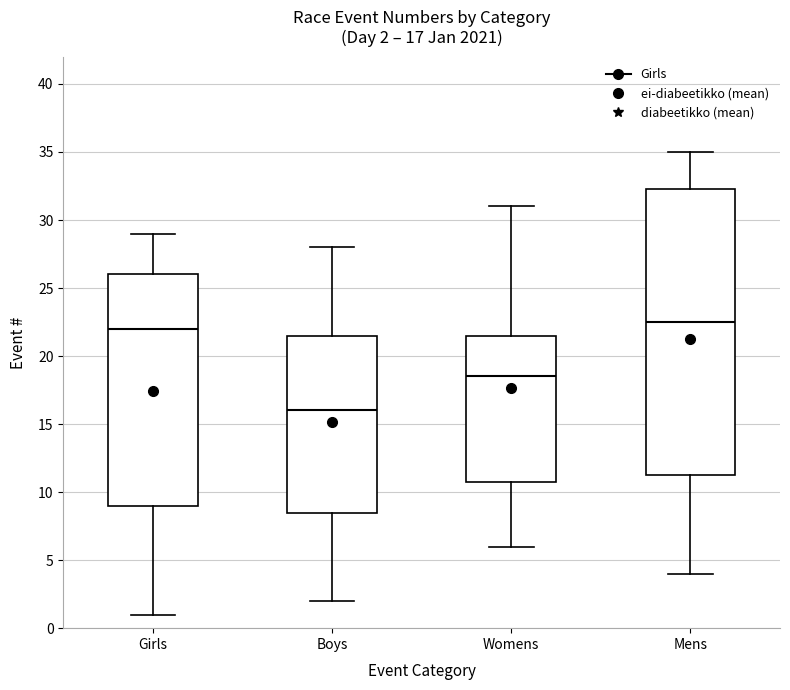

Which box's median line is the highest?

Mens